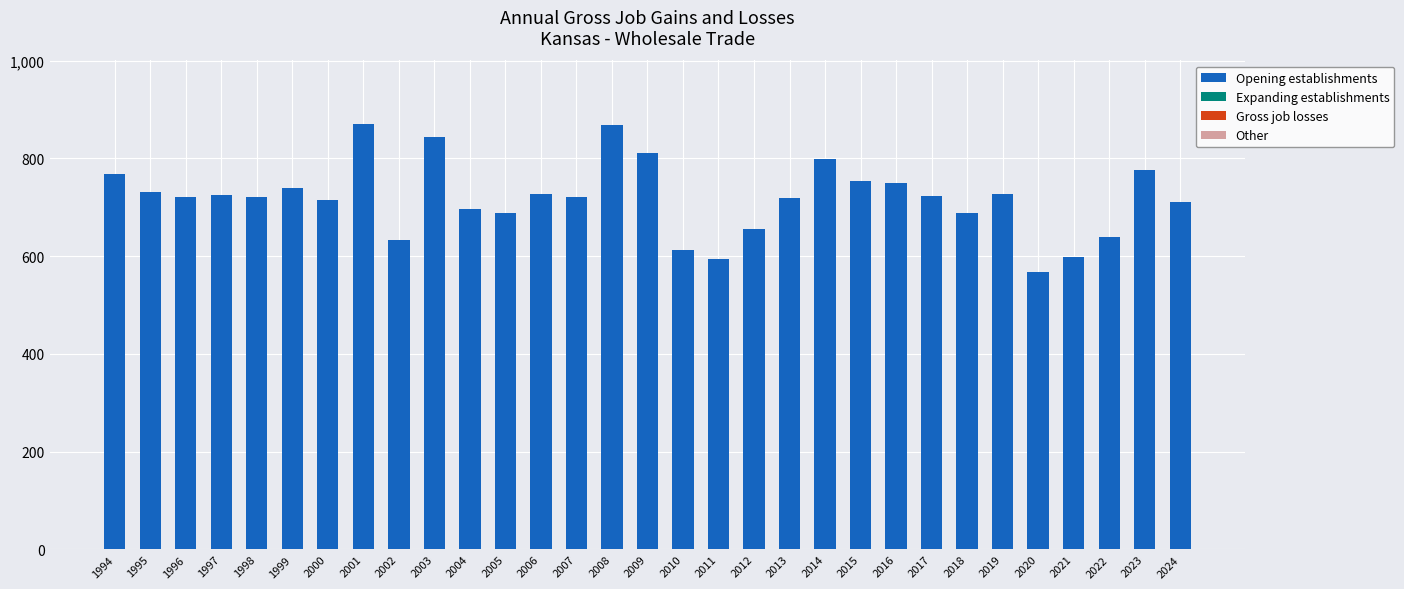

The chart shows a value of 599 at 2021. True or false?

True